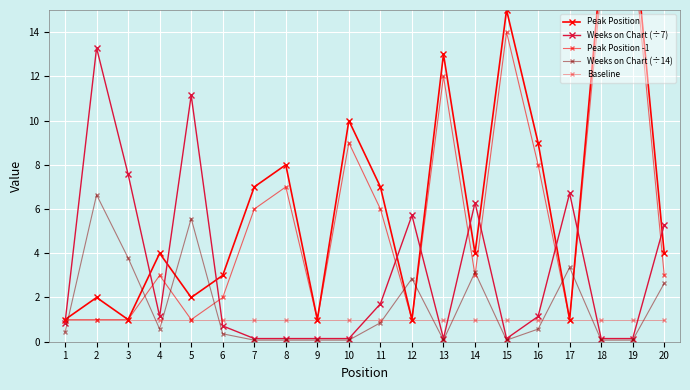

Which series has the largest total across all categories?

Peak Position